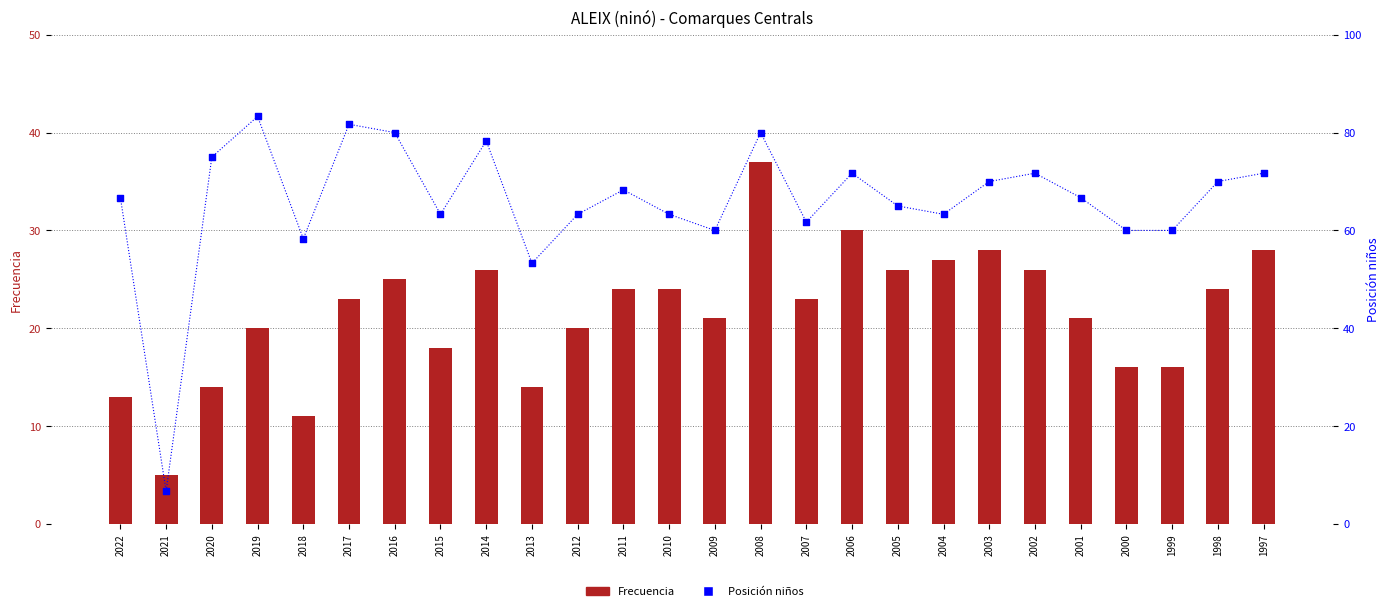

Which series has the largest Y range (max minus min)?

Posición niños